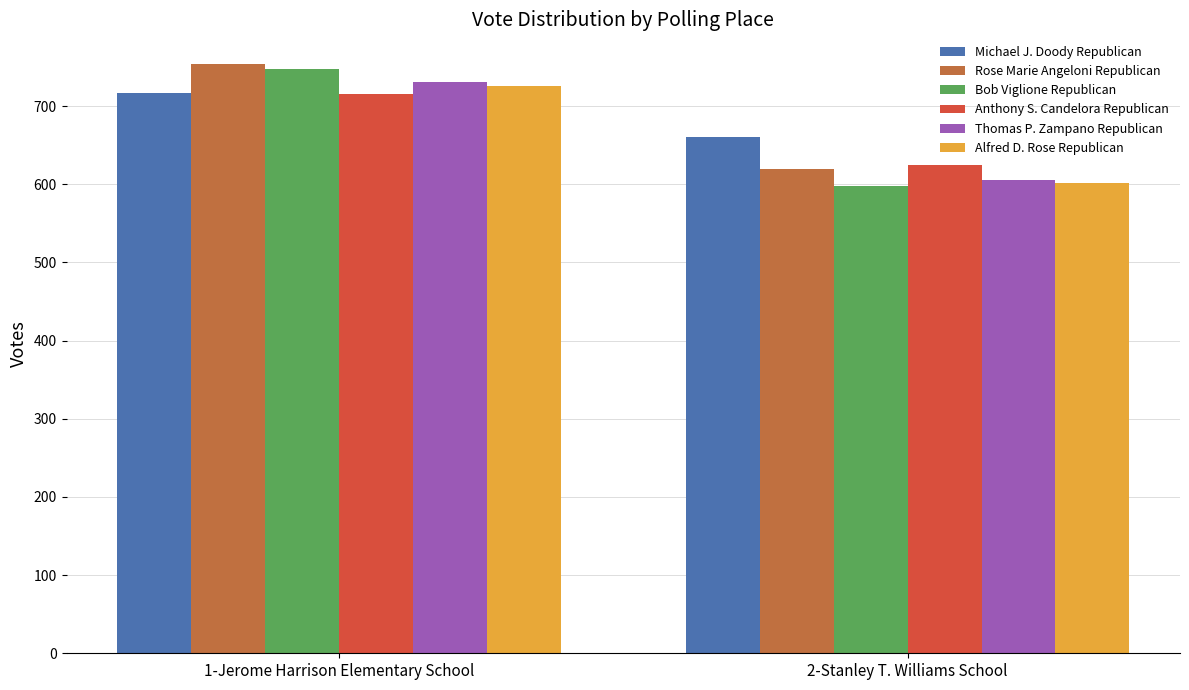

Reading right to left, extract all data points from this chart.

Michael J. Doody Republican: 2-Stanley T. Williams School=660	1-Jerome Harrison Elementary School=717
Rose Marie Angeloni Republican: 2-Stanley T. Williams School=620	1-Jerome Harrison Elementary School=754
Bob Viglione Republican: 2-Stanley T. Williams School=598	1-Jerome Harrison Elementary School=747
Anthony S. Candelora Republican: 2-Stanley T. Williams School=624	1-Jerome Harrison Elementary School=715
Thomas P. Zampano Republican: 2-Stanley T. Williams School=605	1-Jerome Harrison Elementary School=731
Alfred D. Rose Republican: 2-Stanley T. Williams School=602	1-Jerome Harrison Elementary School=725